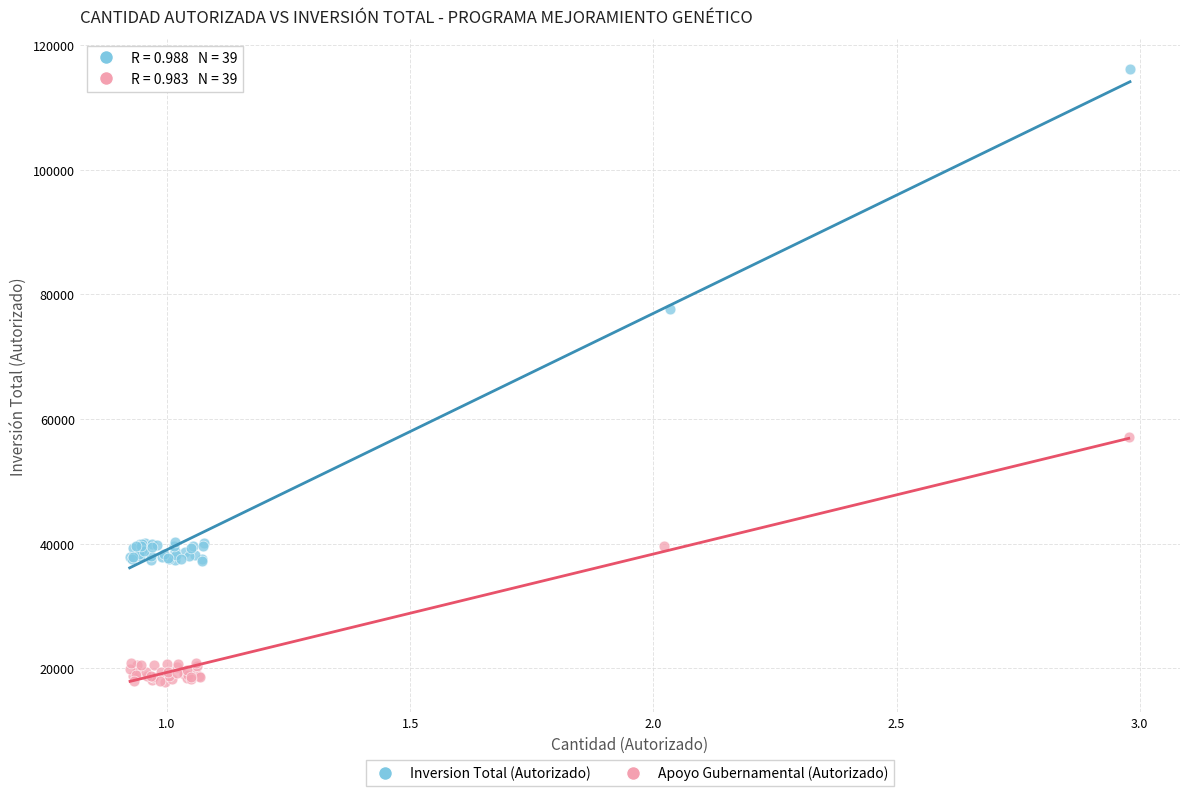

Which series contains the highest Y value?

Inversion Total (Autorizado)